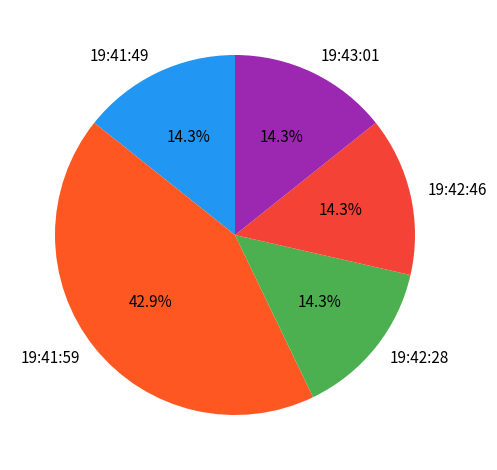

What percentage do 19:42:46 and 19:41:49 together represent?

28.6%